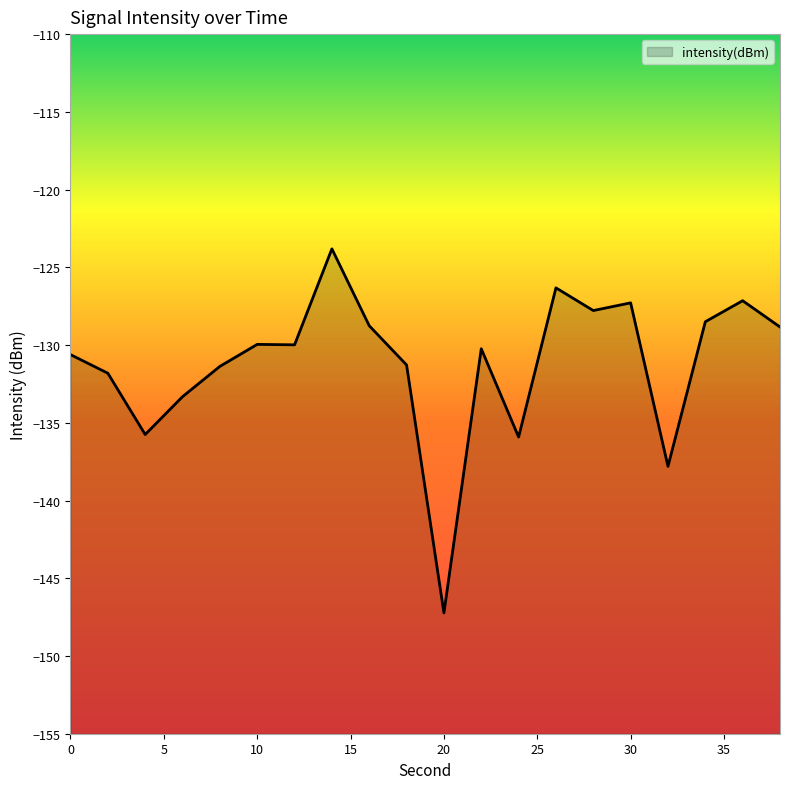

What is the greatest value displayed?

-123.8